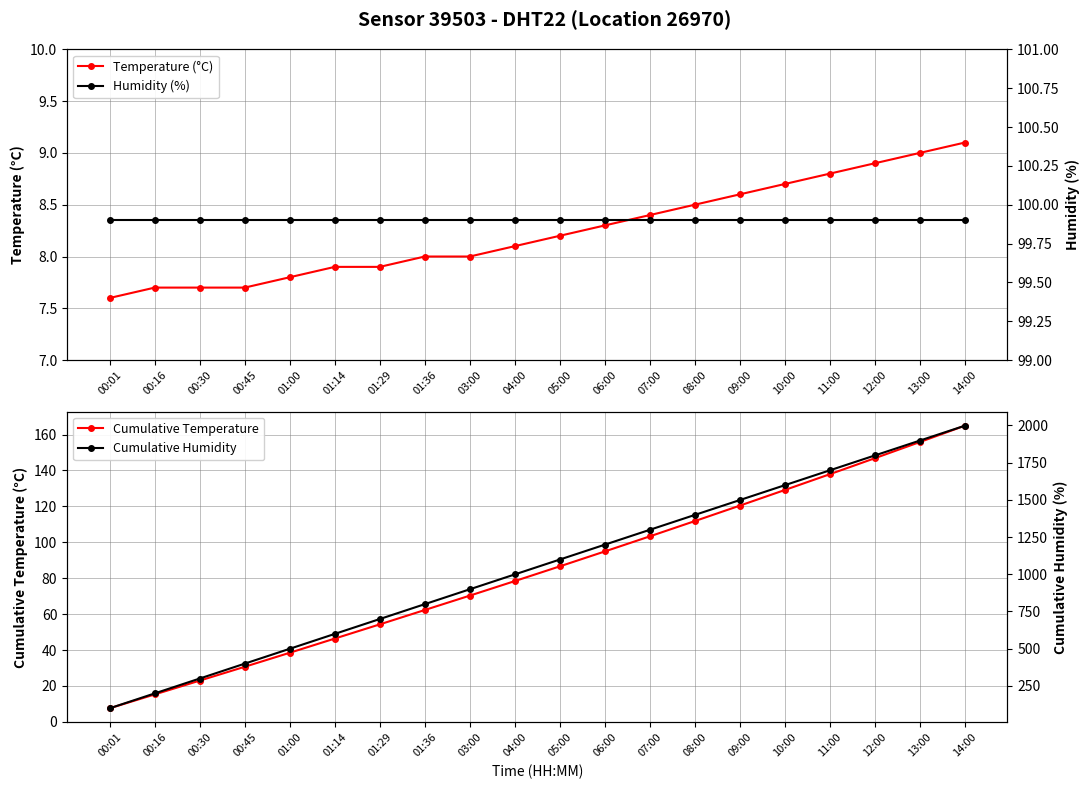

The value of Temperature (°C) at 08:00 is 8.5. True or false?

True